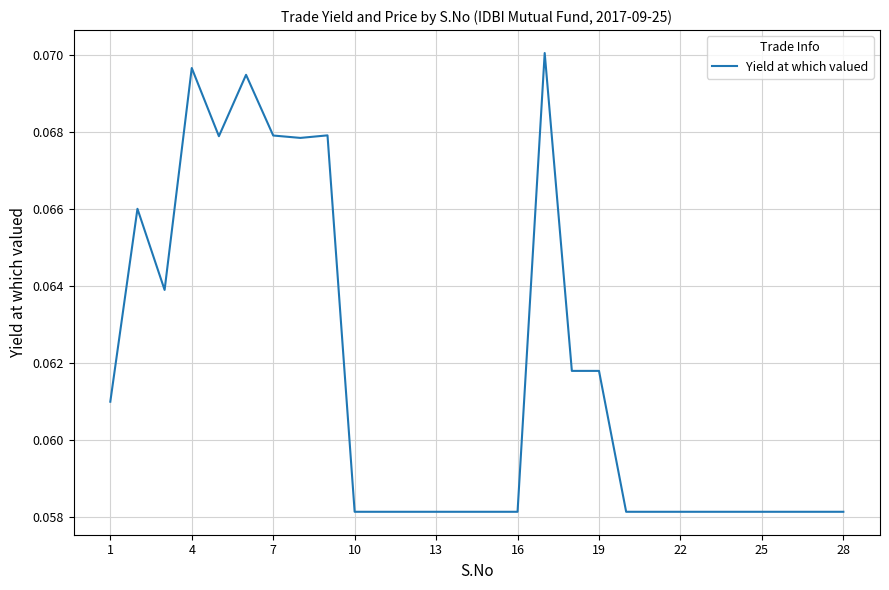

Between 7 and 28, which is larger?

7